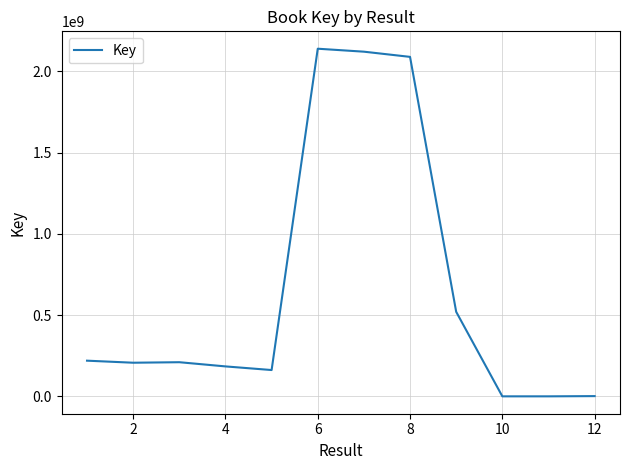

What is the difference between the maximum and minimum values?

2138566794